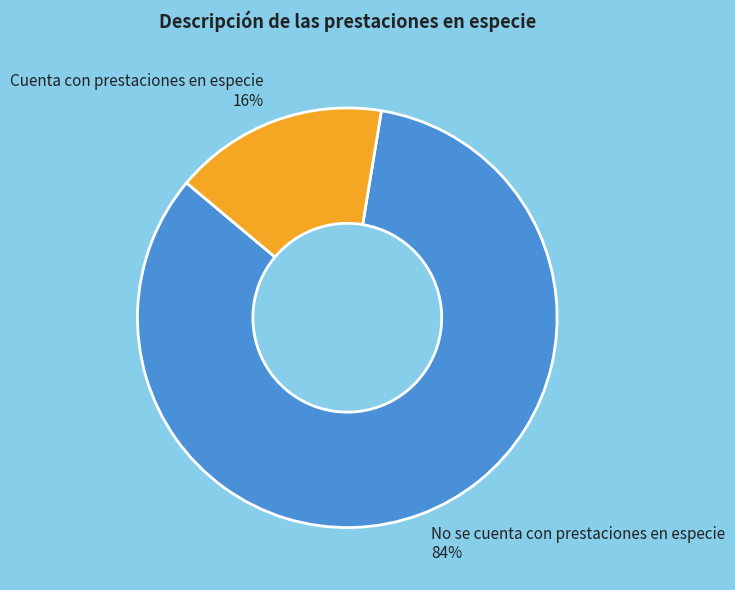

Combined, do Cuenta con prestaciones en especie and No se cuenta con prestaciones en especie account for over 50%?

Yes